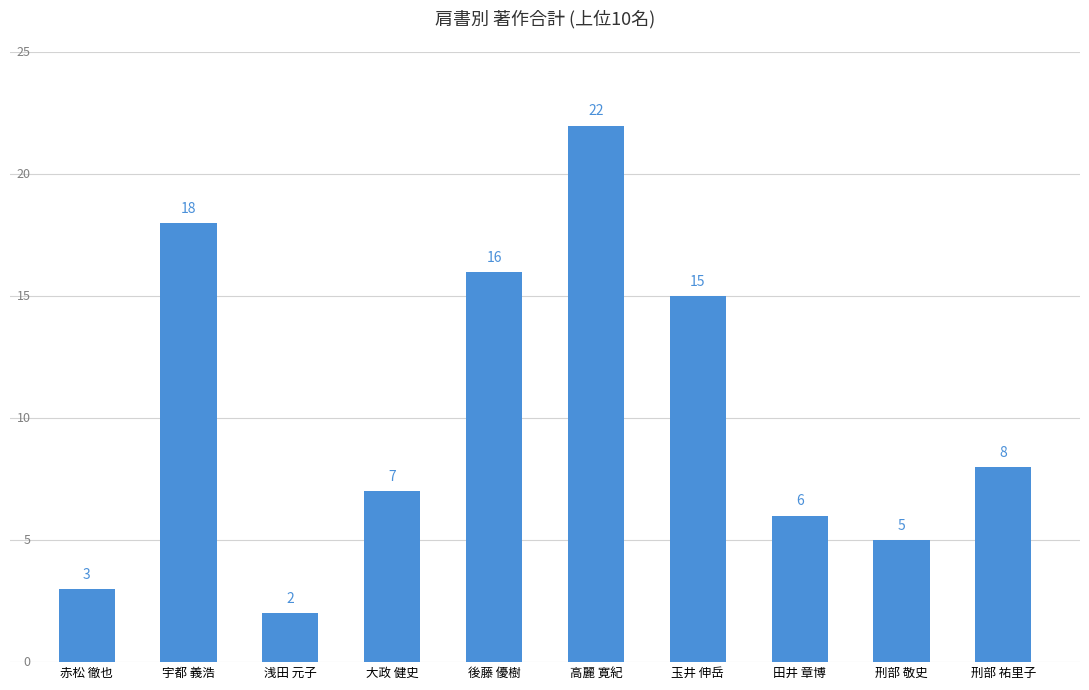

Where is the data nearest to the value 12?

玉井 伸岳